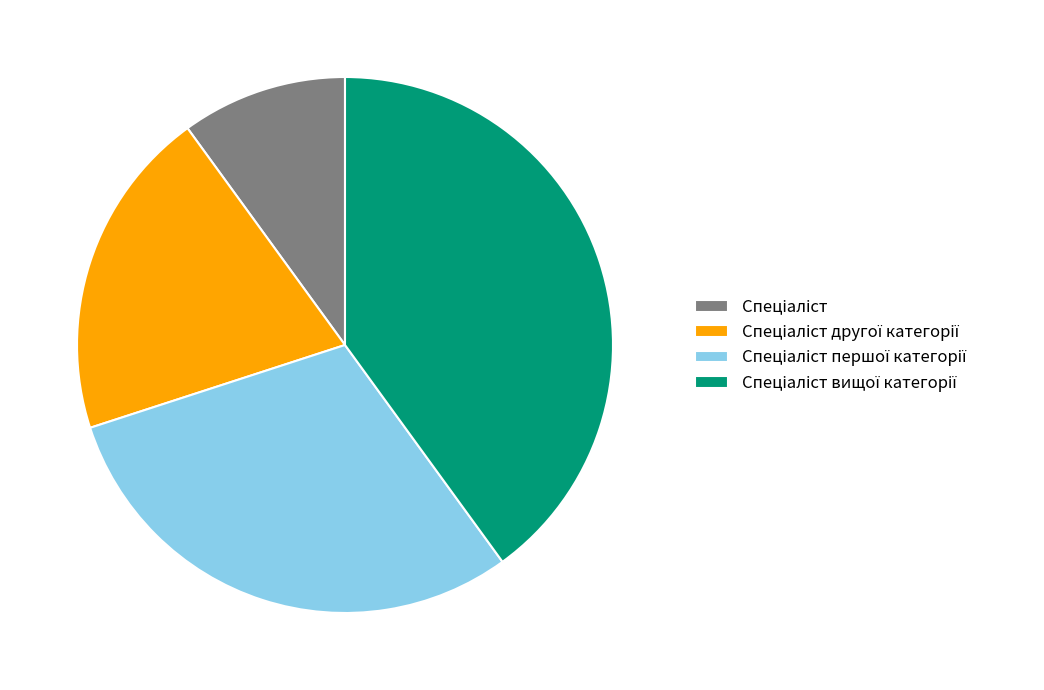

Is there a majority slice in this chart?

No